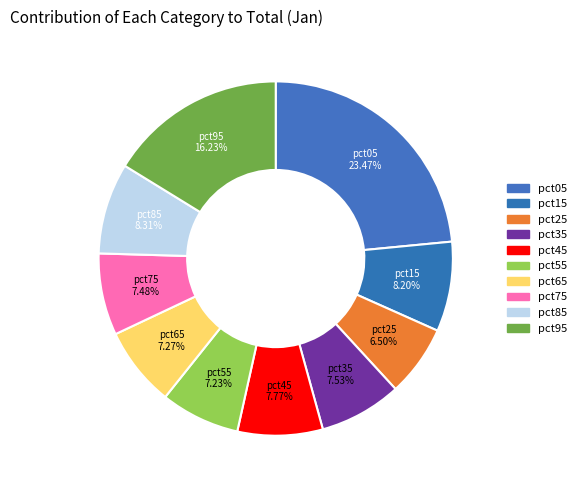

Between pct95 and pct35, which is larger?

pct95